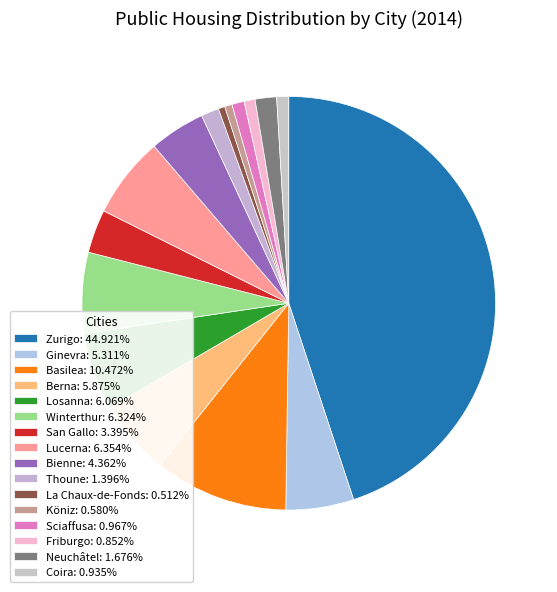

What portion of the pie excludes Basilea?

89.5%